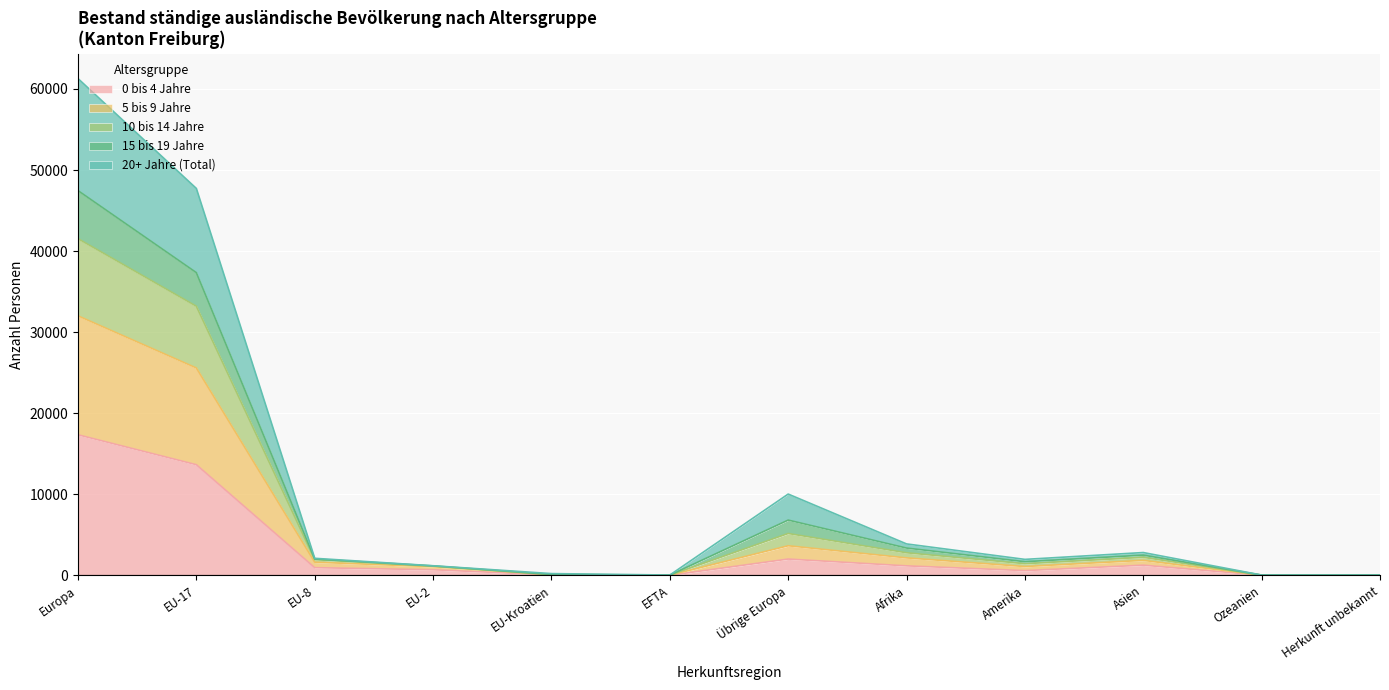

True or false: 5 bis 9 Jahre has more than 2 interior local peaks.

False